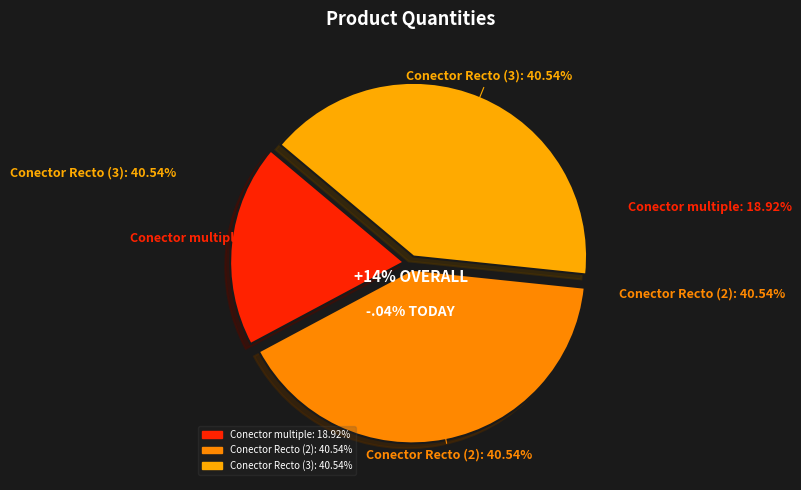

How many segments does this pie chart have?

3